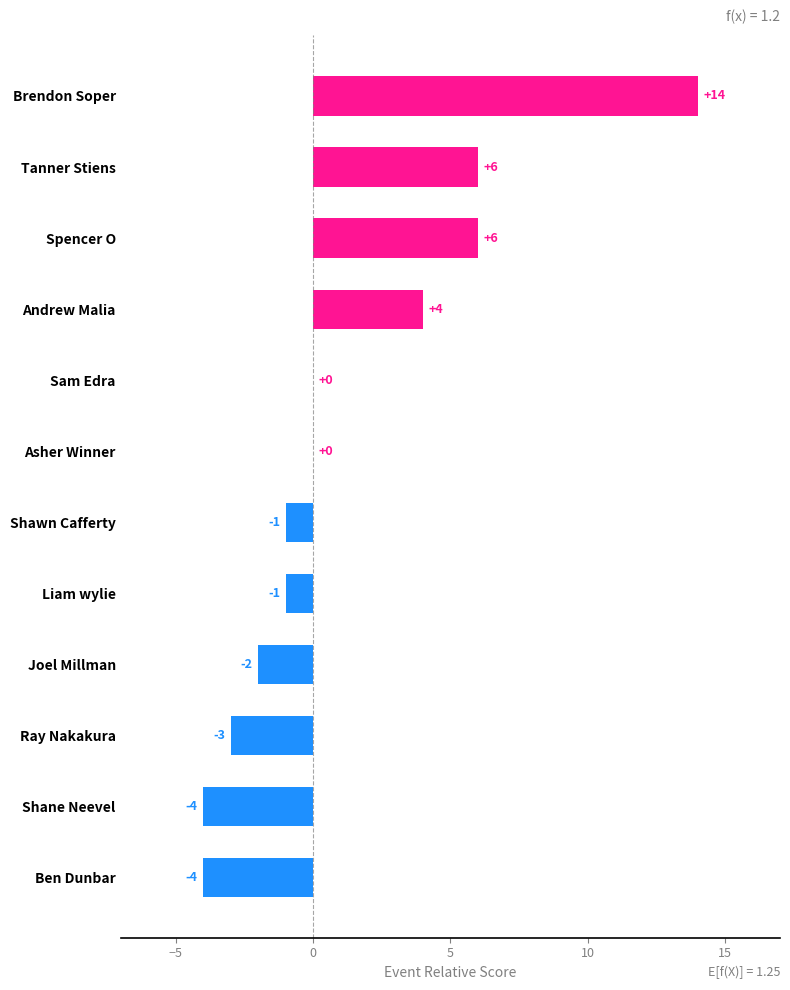

What is the sum of all values?

15